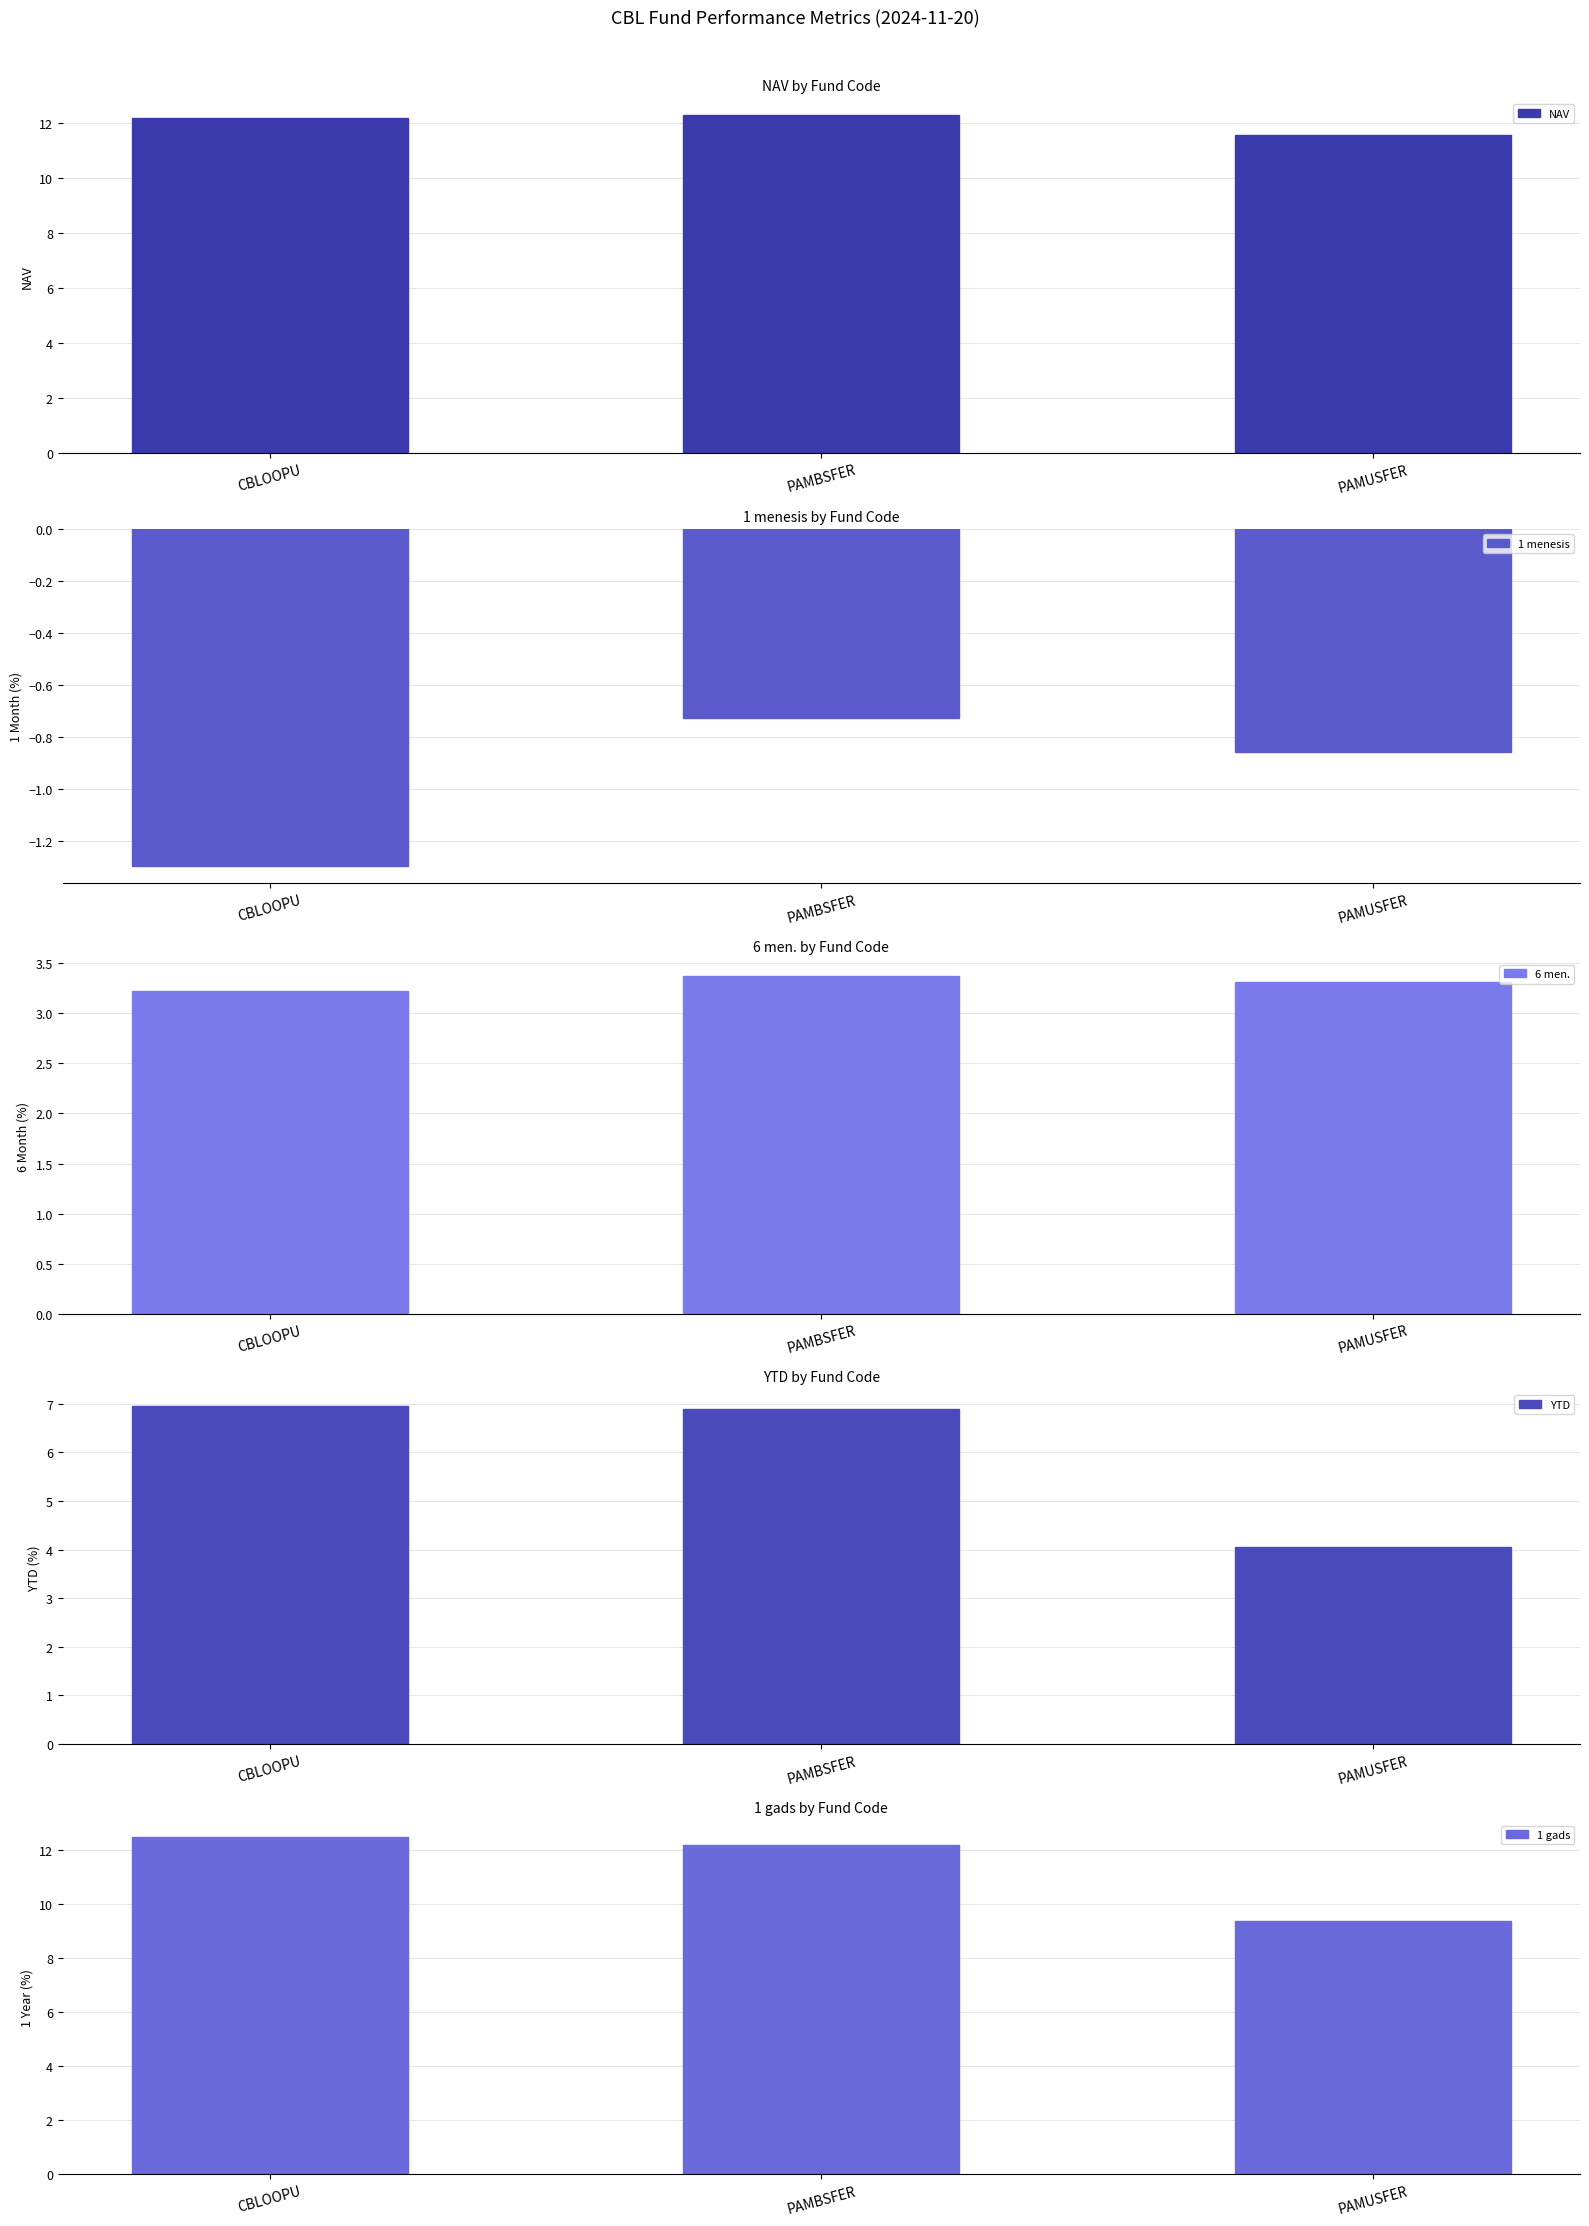

Is the value of NAV at CBLOOPU greater than the value of 1 menesis at PAMBSFER?

Yes